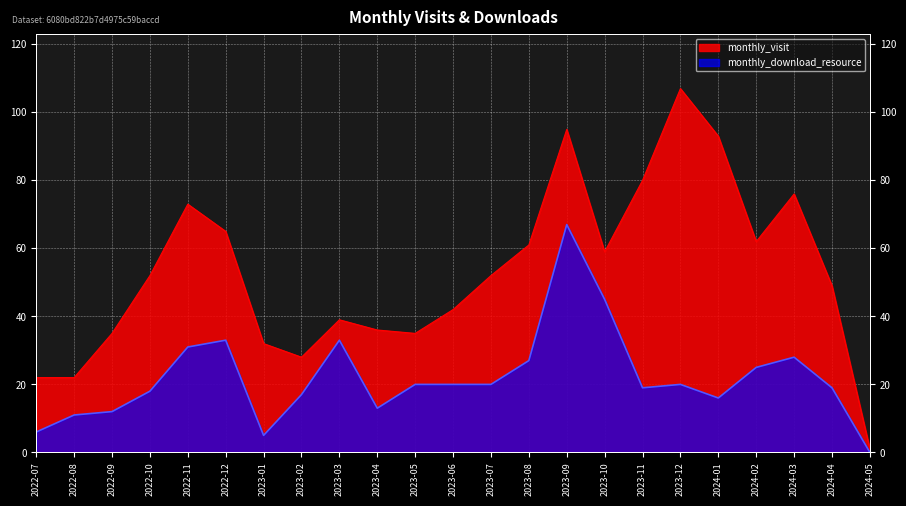

At which category is the sum across all series the highest?

2023-09